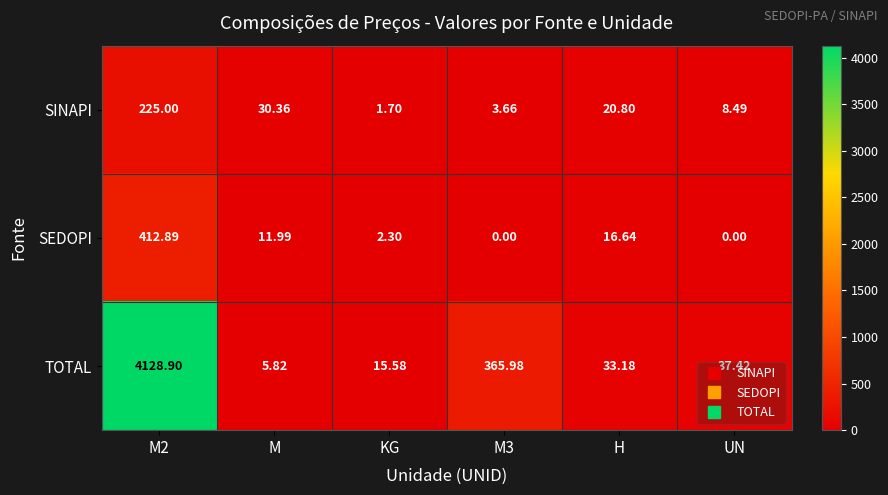

Which category has the lowest value in the SINAPI series?

KG